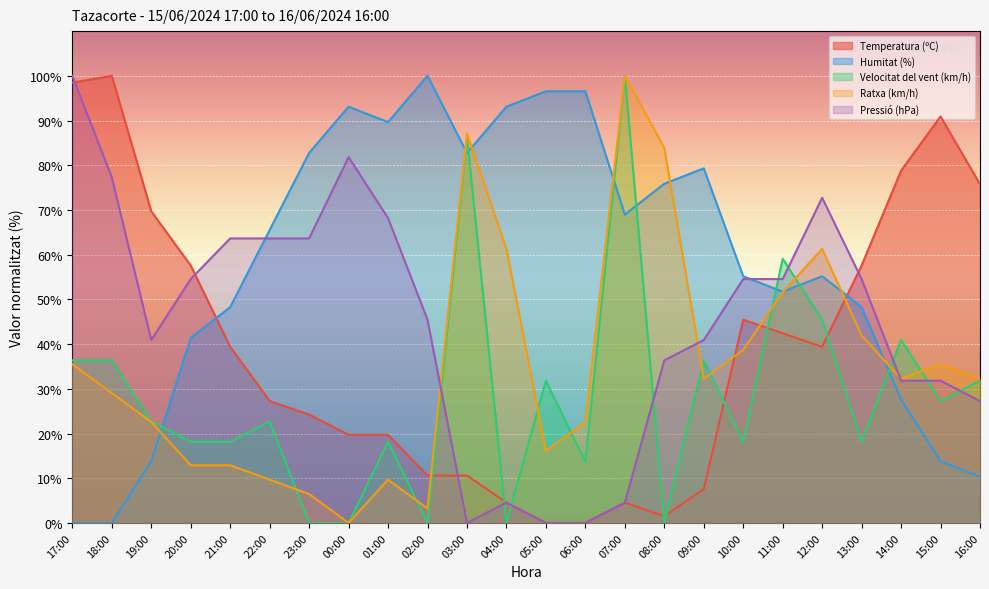

At which label does Pressió (hPa) first exceed 54?

17:00